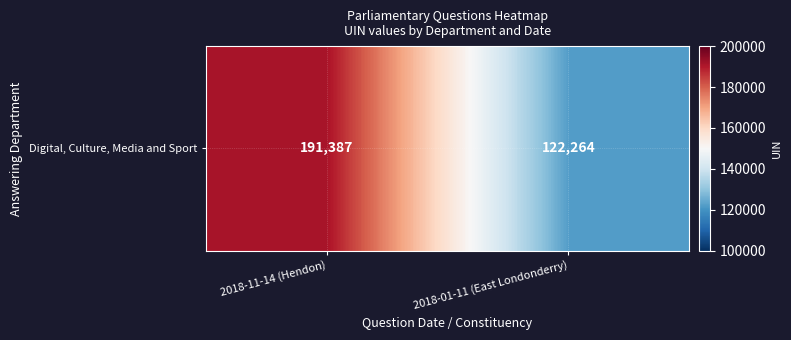

Reading left to right, transcribe all the data shown in this chart.

2018-11-14 (Hendon)=191387	2018-01-11 (East Londonderry)=122264